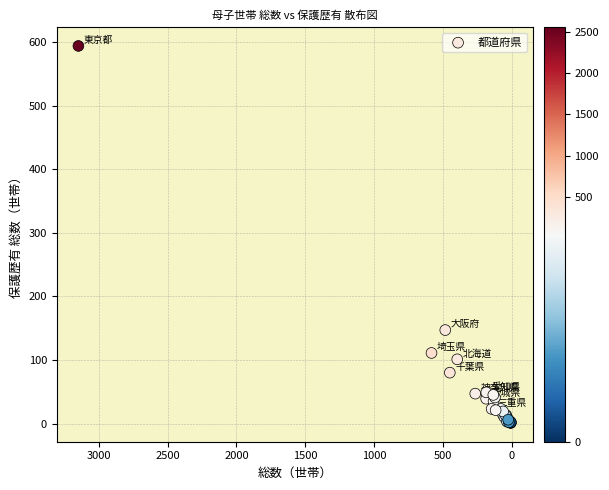

What Y value in the scatter plot is closest to 297?

147